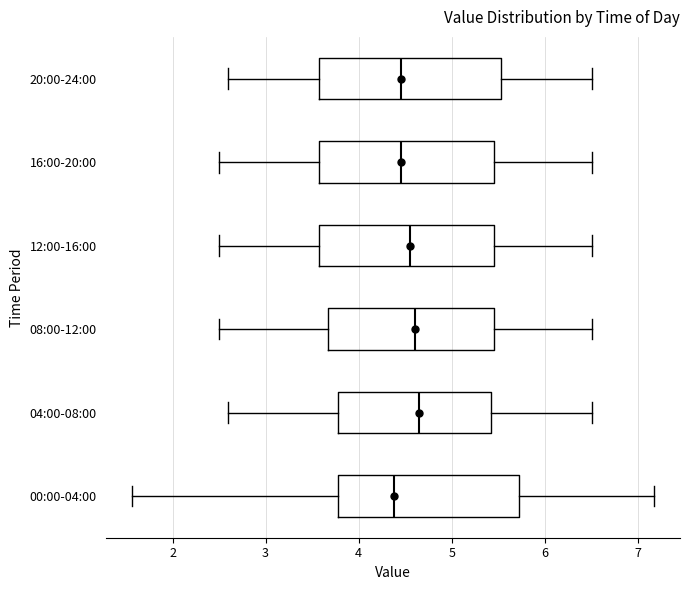

Where does the right whisker of the box for 20:00-24:00 end on the x-axis? The values are not printed on the chart, so give them approximately, as read against the axis.

6.5